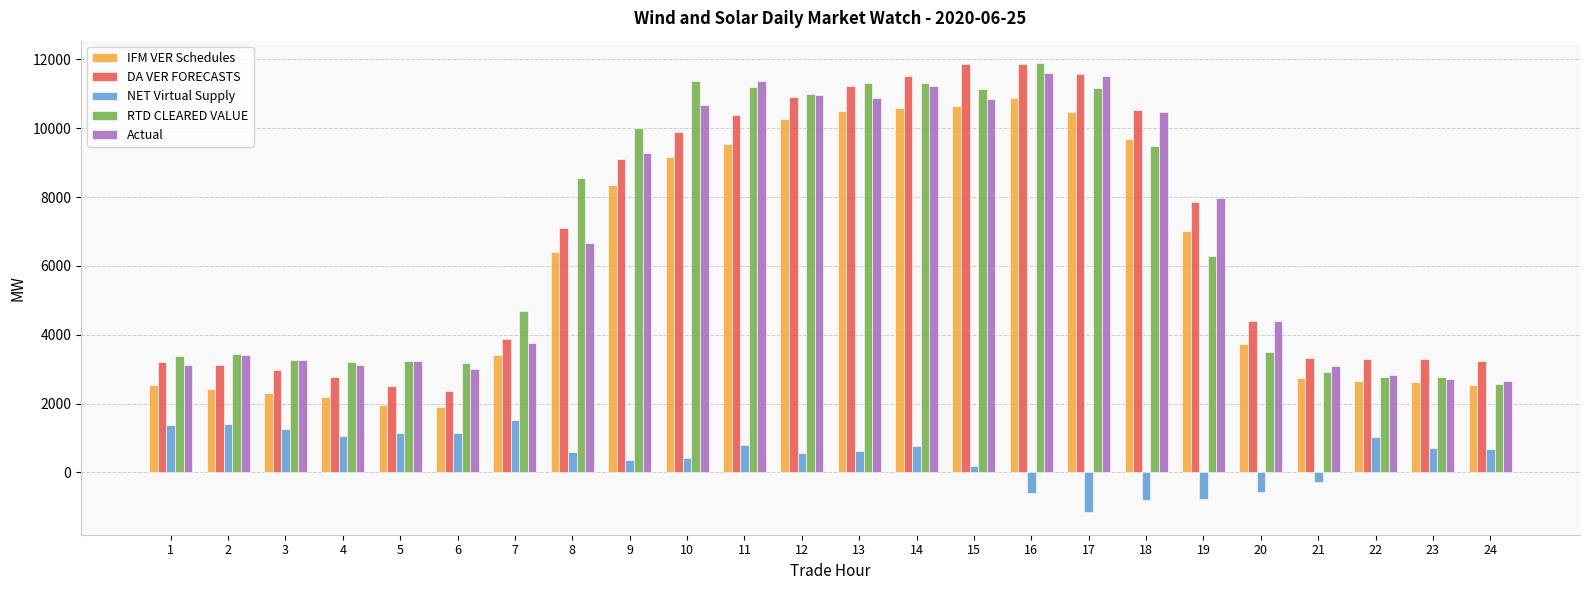

What is the maximum value for NET Virtual Supply?

1507.3